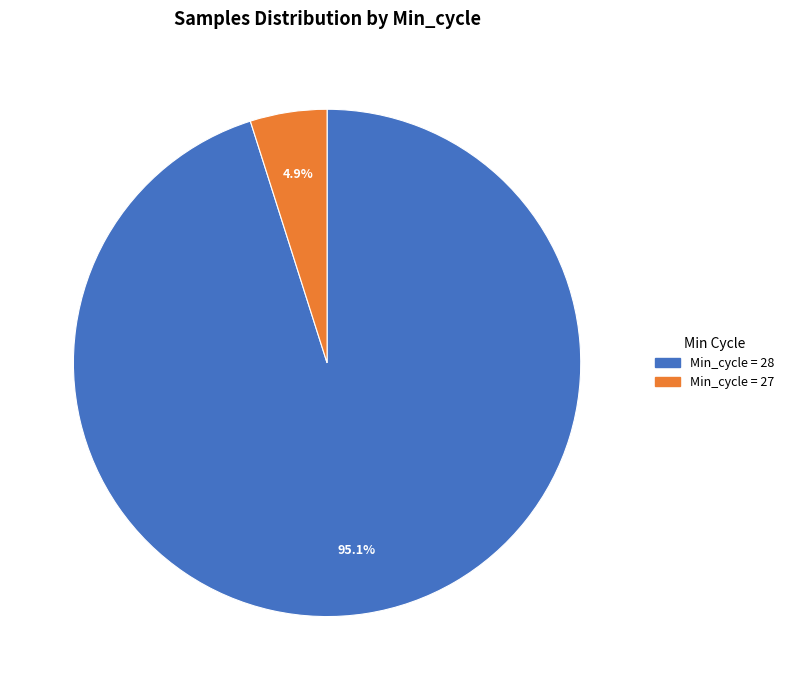

Does any single category account for the majority?

Yes